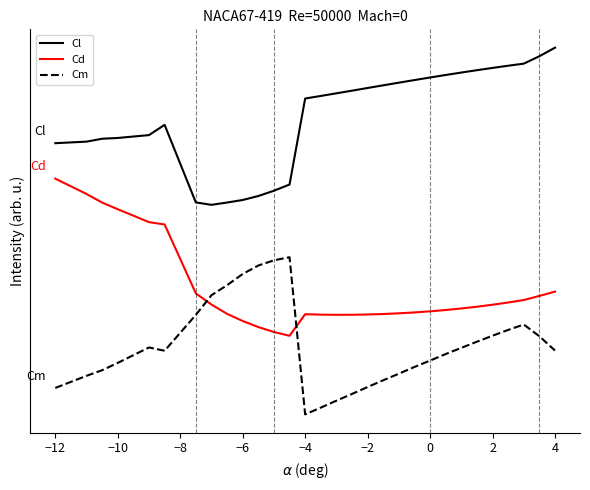

Does the chart display data point markers on the line(s)?

No